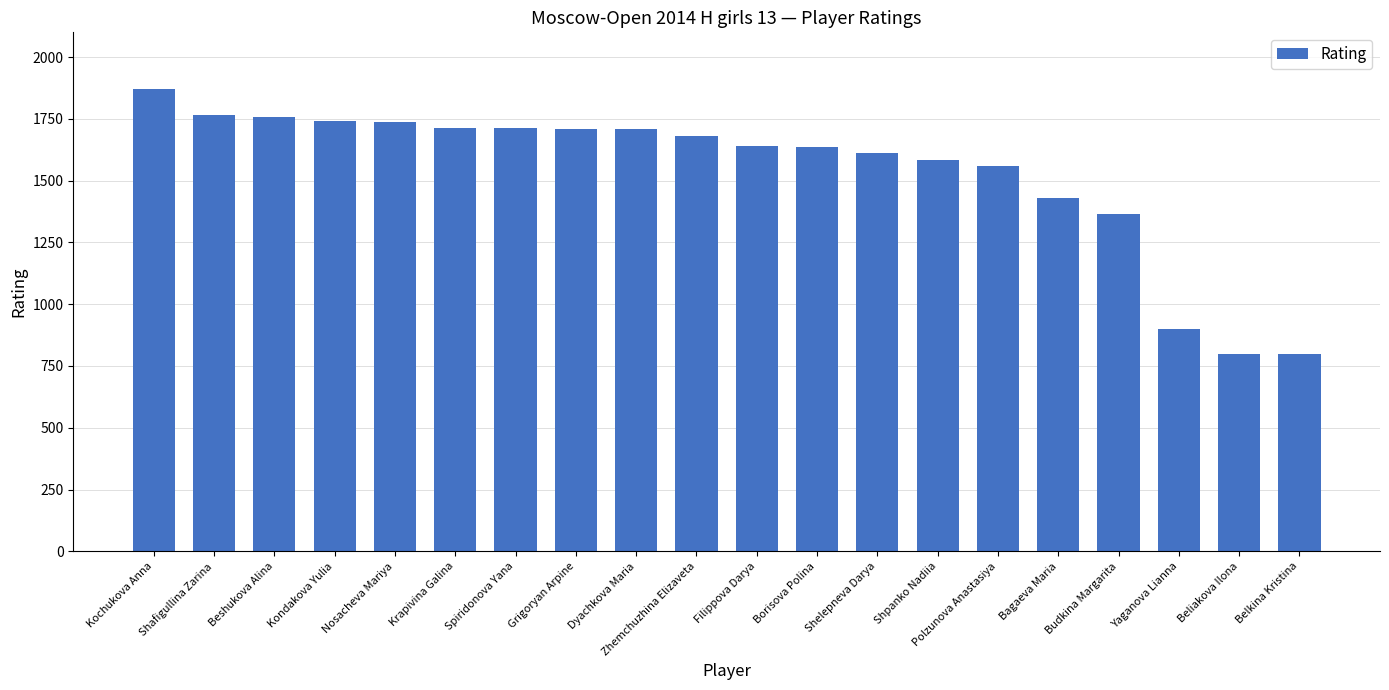

What is the ratio of the value at Zhemchuzhina Elizaveta to the value at Kochukova Anna?

0.9